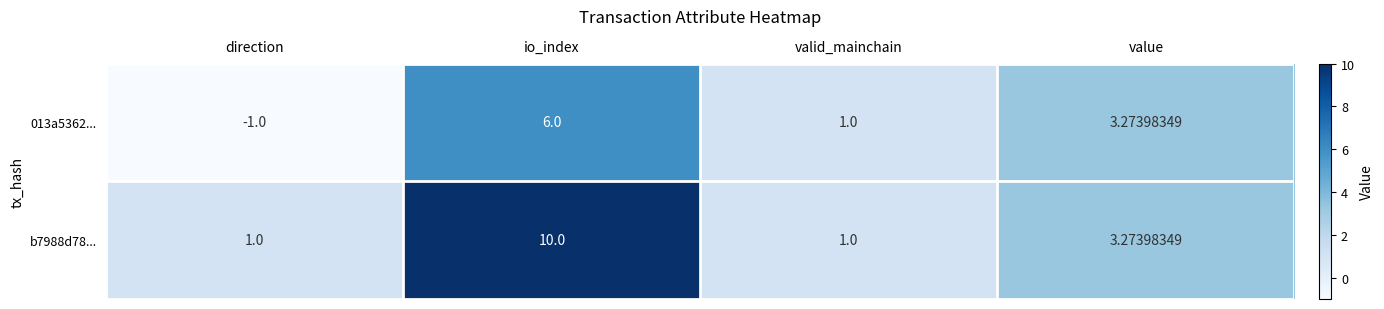

At which category is the sum across all series the highest?

io_index